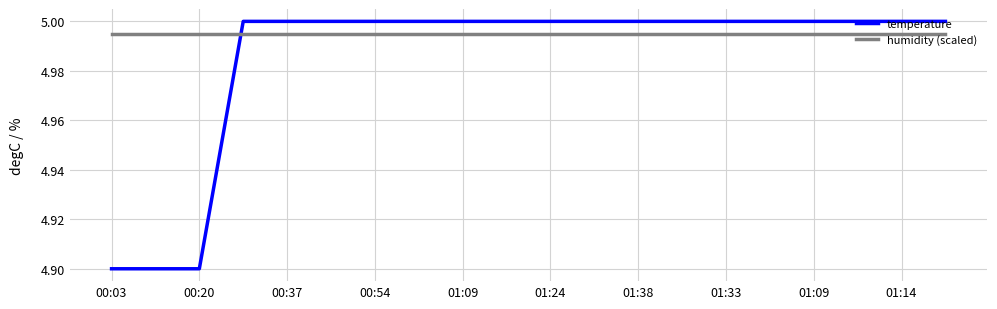

What is the minimum value shown in the chart?

4.9